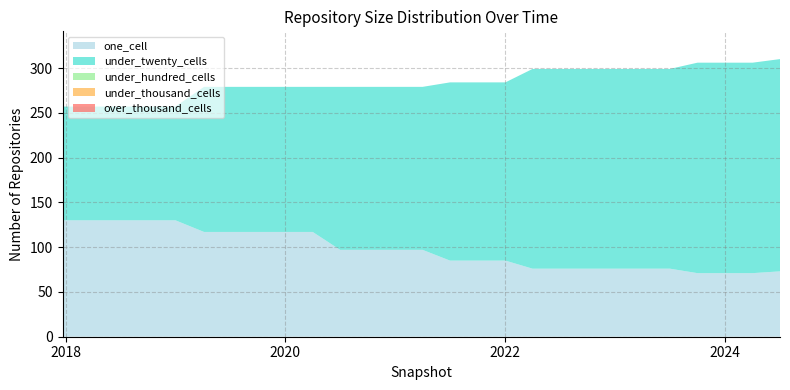

Reading left to right, what are all the values shown in this chart?

one_cell: 2017-12-22=130	2018-04-09=130	2018-07-11=130	2018-09-28=130	2019-01-01=130	2019-04-06=117	2019-07-01=117	2019-10-09=117	2020-01-01=117	2020-04-01=117	2020-07-01=97	2020-10-01=97	2021-01-01=97	2021-04-01=97	2021-07-01=85	2021-10-01=85	2022-01-01=85	2022-04-01=76	2022-07-01=76	2022-10-01=76	2023-01-01=76	2023-04-01=76	2023-07-01=76	2023-10-01=71	2024-01-01=71	2024-04-01=71	2024-07-01=73
under_twenty_cells: 2017-12-22=127	2018-04-09=127	2018-07-11=127	2018-09-28=127	2019-01-01=127	2019-04-06=162	2019-07-01=162	2019-10-09=162	2020-01-01=162	2020-04-01=162	2020-07-01=182	2020-10-01=182	2021-01-01=182	2021-04-01=182	2021-07-01=199	2021-10-01=199	2022-01-01=199	2022-04-01=223	2022-07-01=223	2022-10-01=223	2023-01-01=223	2023-04-01=223	2023-07-01=223	2023-10-01=235	2024-01-01=235	2024-04-01=235	2024-07-01=237
under_hundred_cells: 2017-12-22=0	2018-04-09=0	2018-07-11=0	2018-09-28=0	2019-01-01=0	2019-04-06=0	2019-07-01=0	2019-10-09=0	2020-01-01=0	2020-04-01=0	2020-07-01=0	2020-10-01=0	2021-01-01=0	2021-04-01=0	2021-07-01=0	2021-10-01=0	2022-01-01=0	2022-04-01=0	2022-07-01=0	2022-10-01=0	2023-01-01=0	2023-04-01=0	2023-07-01=0	2023-10-01=0	2024-01-01=0	2024-04-01=0	2024-07-01=0
under_thousand_cells: 2017-12-22=0	2018-04-09=0	2018-07-11=0	2018-09-28=0	2019-01-01=0	2019-04-06=0	2019-07-01=0	2019-10-09=0	2020-01-01=0	2020-04-01=0	2020-07-01=0	2020-10-01=0	2021-01-01=0	2021-04-01=0	2021-07-01=0	2021-10-01=0	2022-01-01=0	2022-04-01=0	2022-07-01=0	2022-10-01=0	2023-01-01=0	2023-04-01=0	2023-07-01=0	2023-10-01=0	2024-01-01=0	2024-04-01=0	2024-07-01=0
over_thousand_cells: 2017-12-22=0	2018-04-09=0	2018-07-11=0	2018-09-28=0	2019-01-01=0	2019-04-06=0	2019-07-01=0	2019-10-09=0	2020-01-01=0	2020-04-01=0	2020-07-01=0	2020-10-01=0	2021-01-01=0	2021-04-01=0	2021-07-01=0	2021-10-01=0	2022-01-01=0	2022-04-01=0	2022-07-01=0	2022-10-01=0	2023-01-01=0	2023-04-01=0	2023-07-01=0	2023-10-01=0	2024-01-01=0	2024-04-01=0	2024-07-01=0